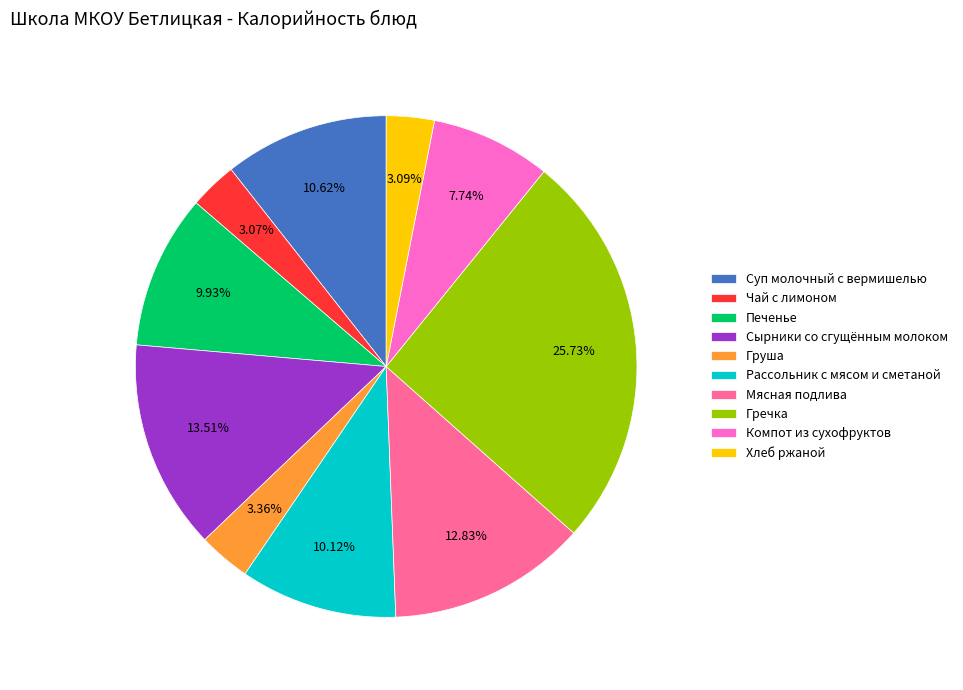

What percentage is the Суп молочный с вермишелью slice, to the nearest percent?

11%